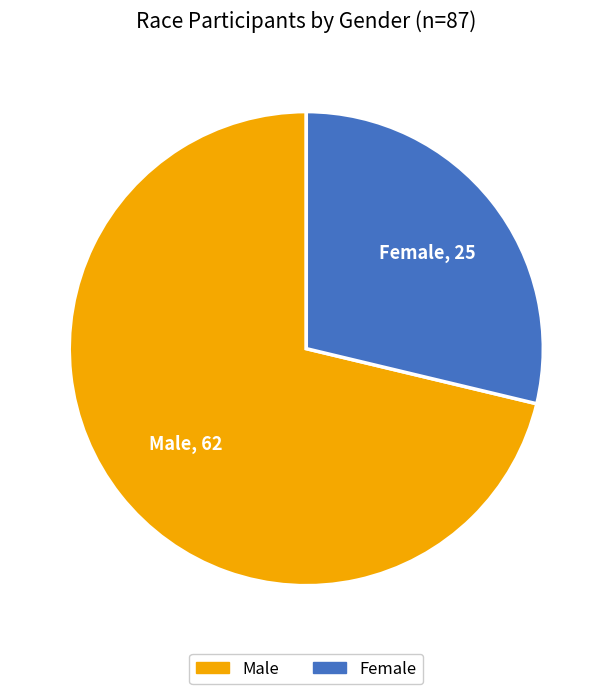

Do Male and Female together represent more than half of the pie?

Yes